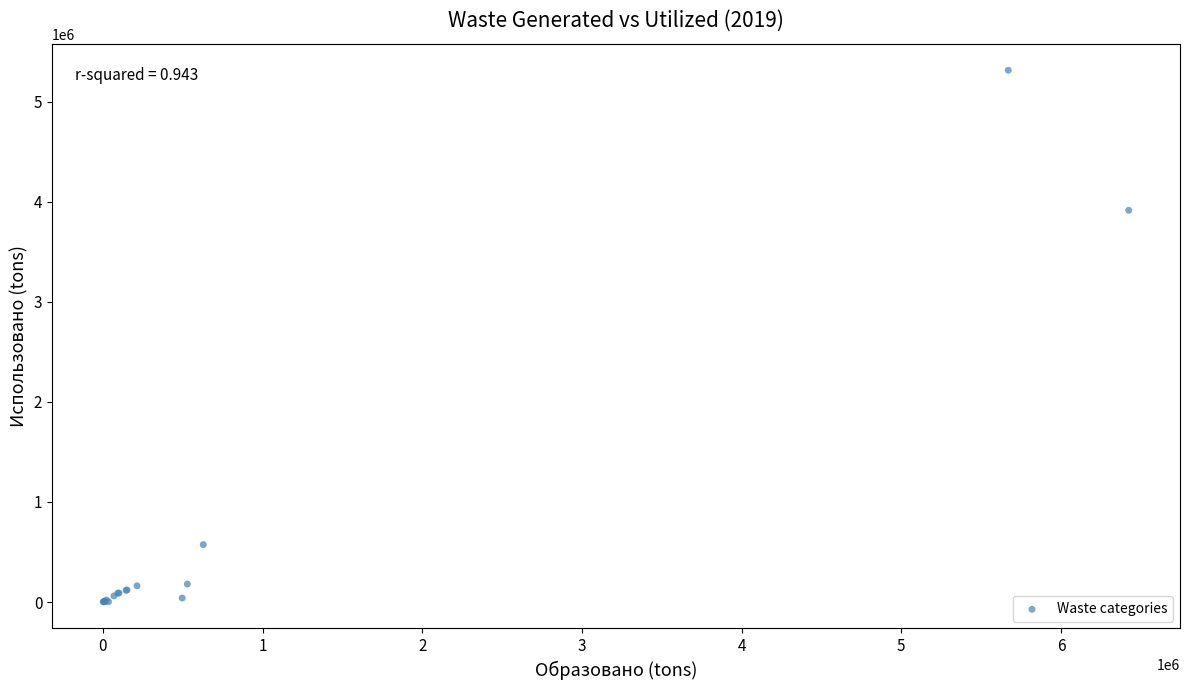

What Y value in the scatter plot is closest to 2657311?

3913859.1